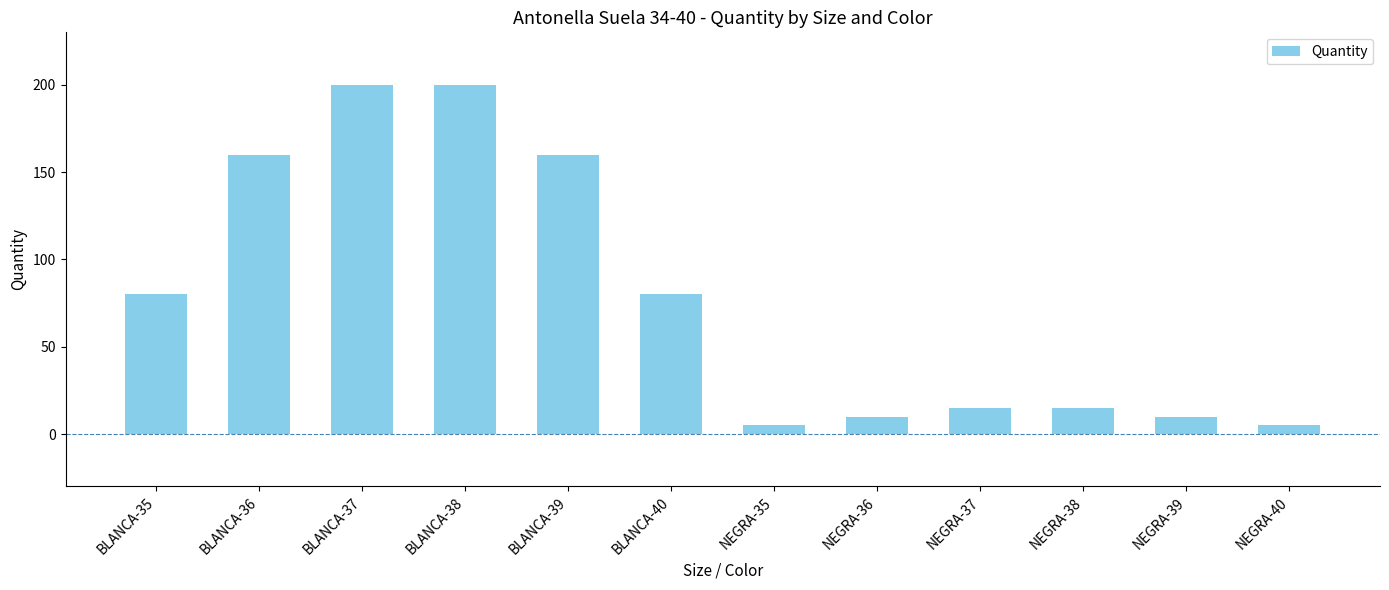

What is the greatest value displayed?

200